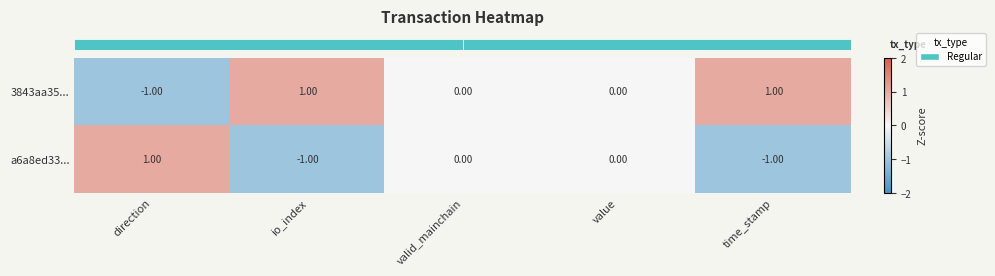

Which category has the highest value in the a6a8ed33... series?

direction